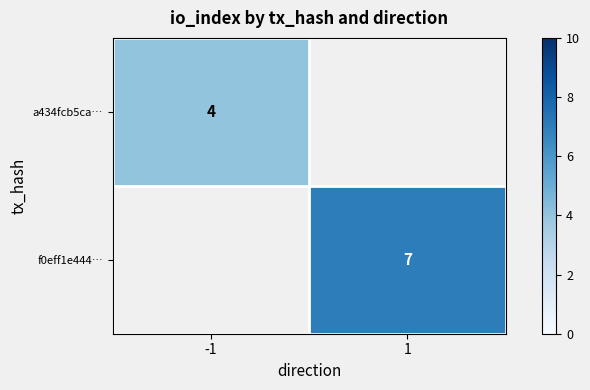

True or false: a434fcb5ca… has a value of 3 at -1.

False